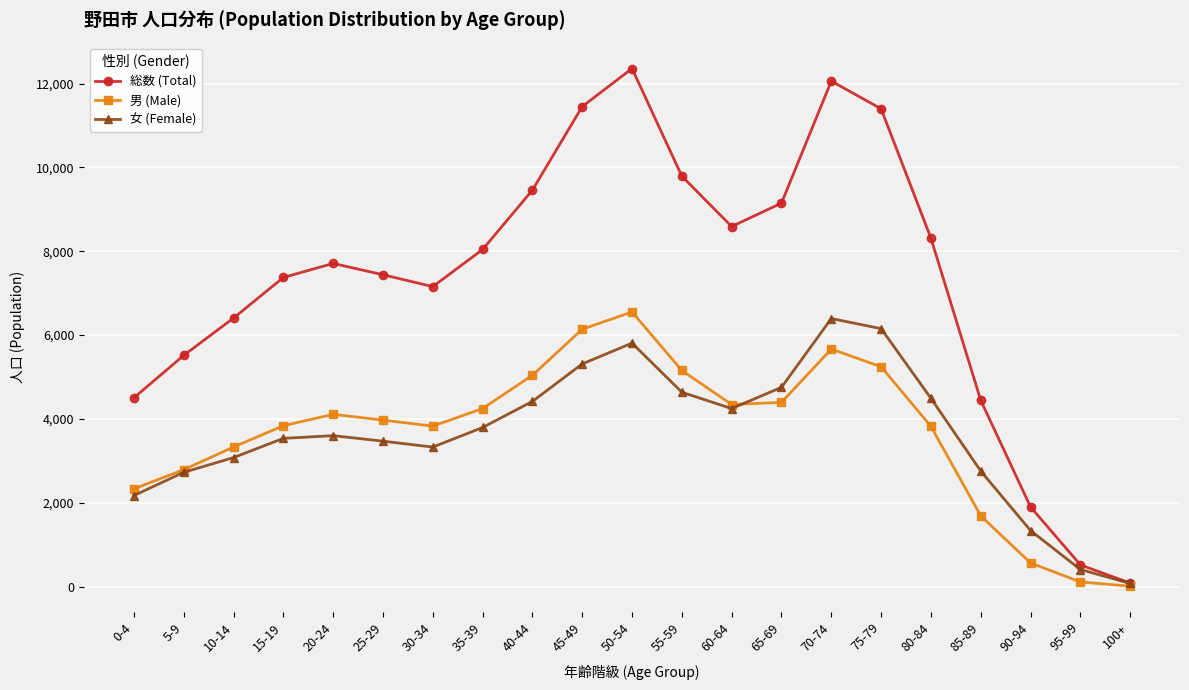

Does the chart display data point markers on the line(s)?

Yes